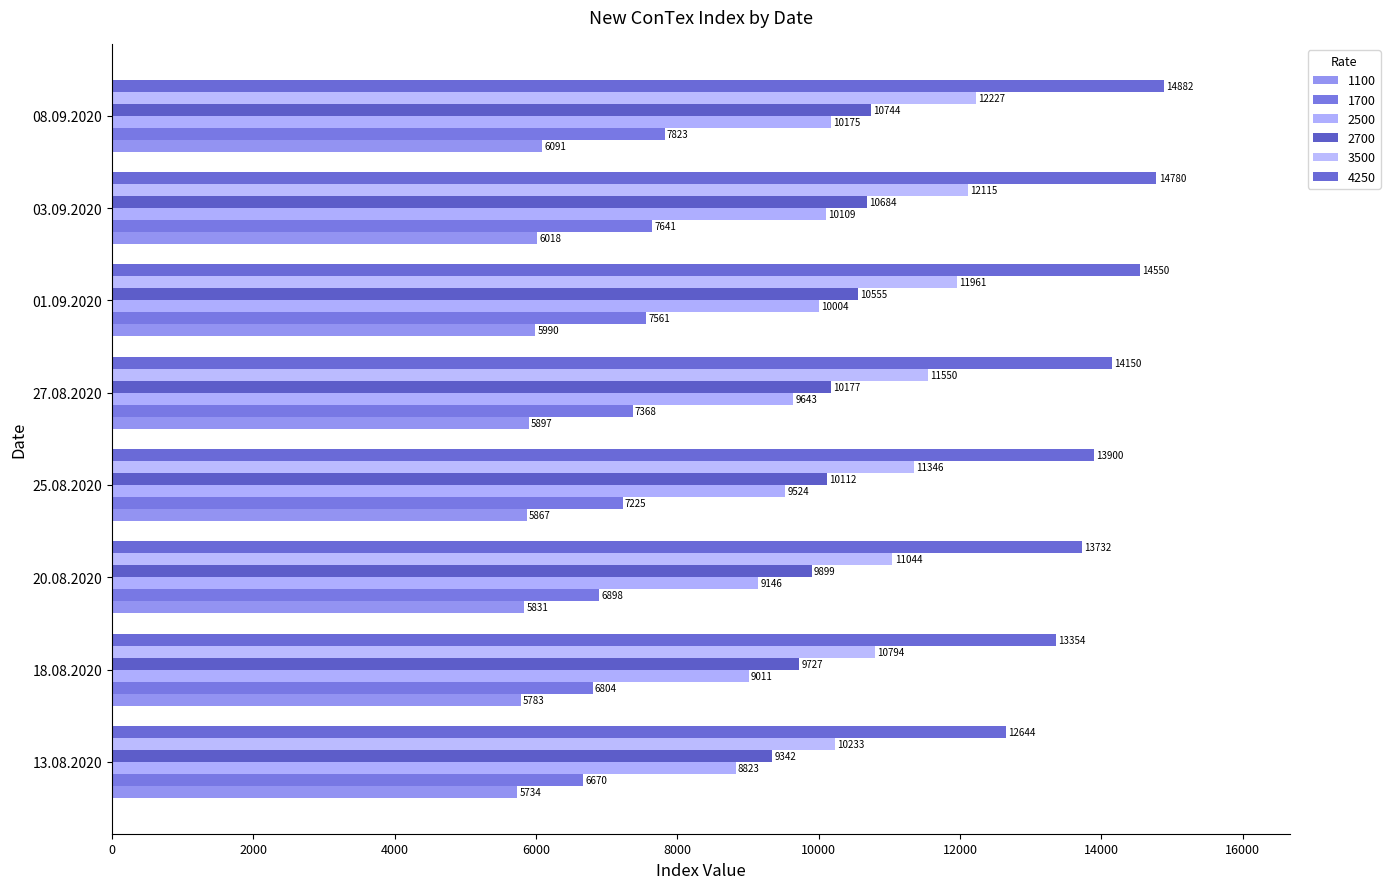

List the labels in order of 4250 value, largest first.

08.09.2020, 03.09.2020, 01.09.2020, 27.08.2020, 25.08.2020, 20.08.2020, 18.08.2020, 13.08.2020